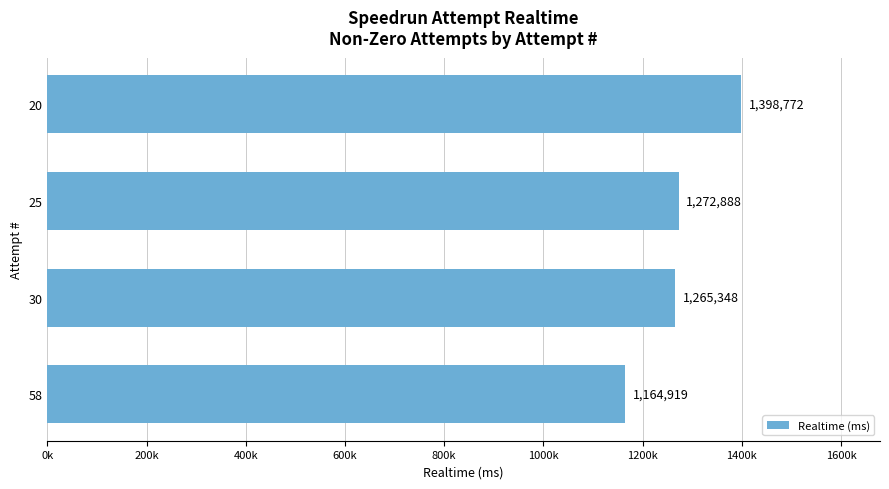

Are the bars horizontal?

Yes